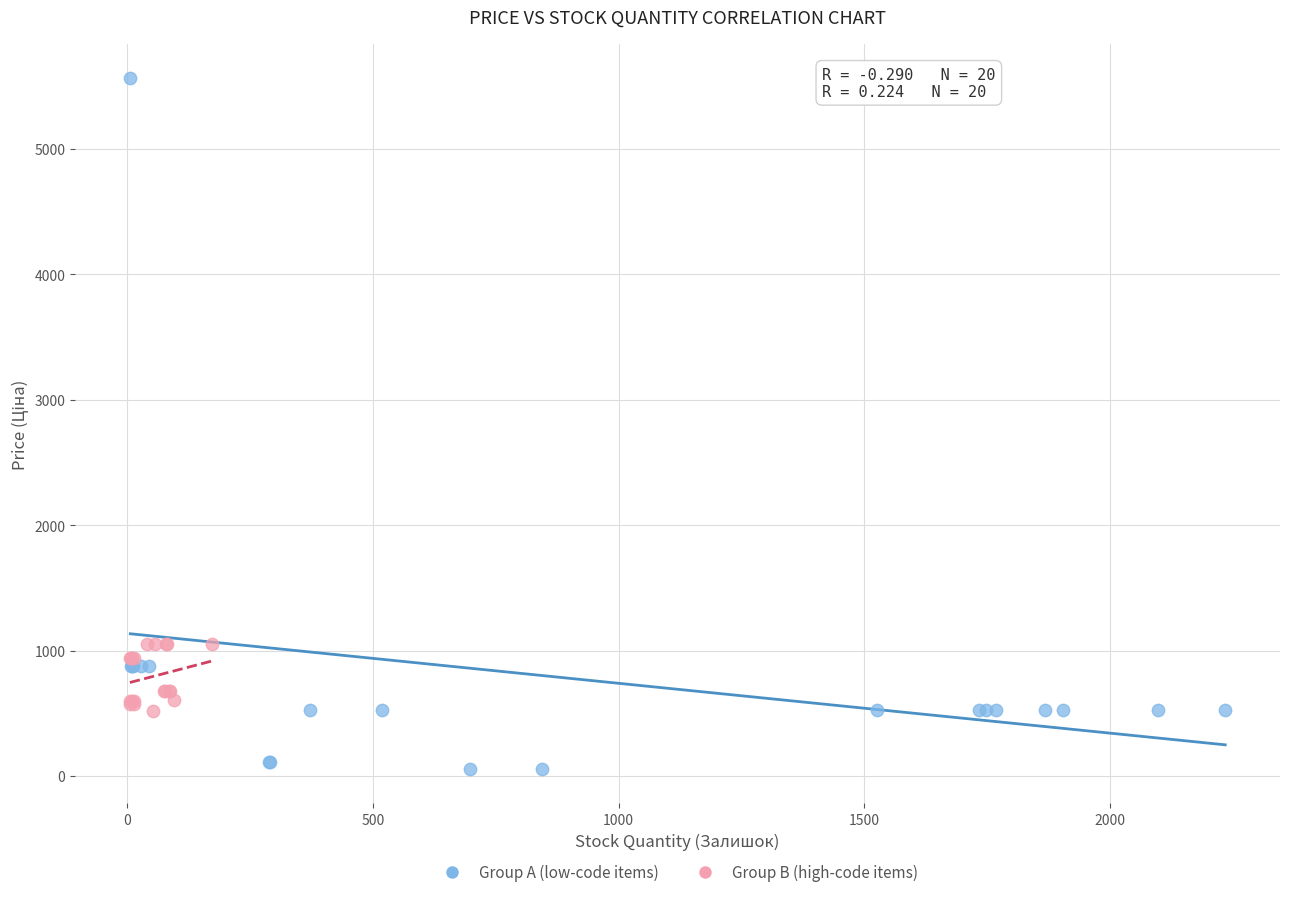

What are all the series names shown in the legend?

Group A (low-code items), Group B (high-code items)